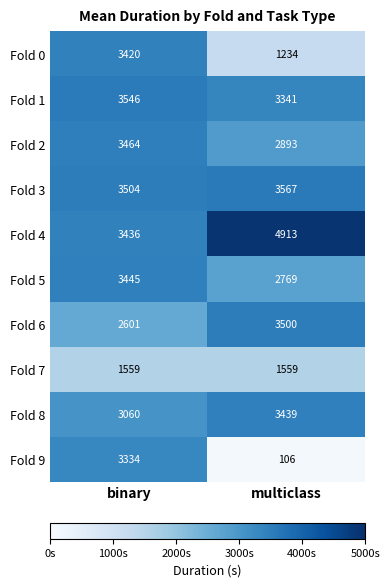

At which category does the chart reach its peak across all series?

multiclass